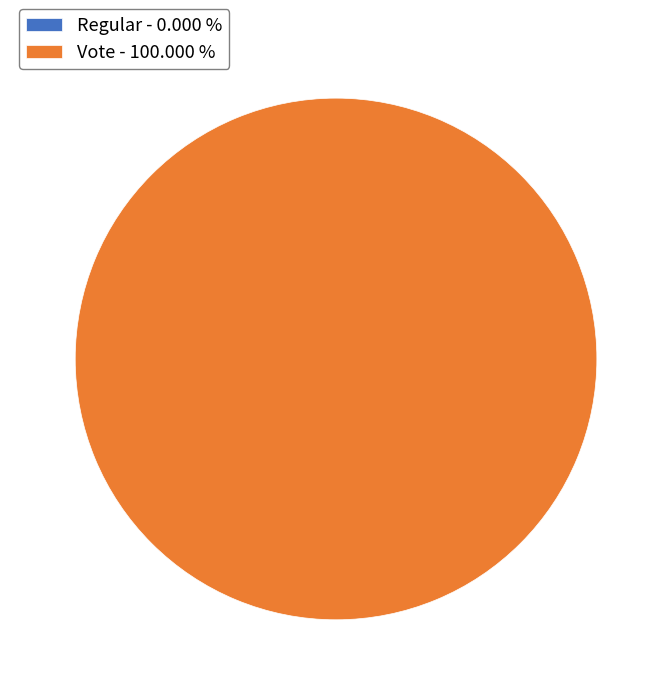

Between Vote and Regular, which is larger?

Vote